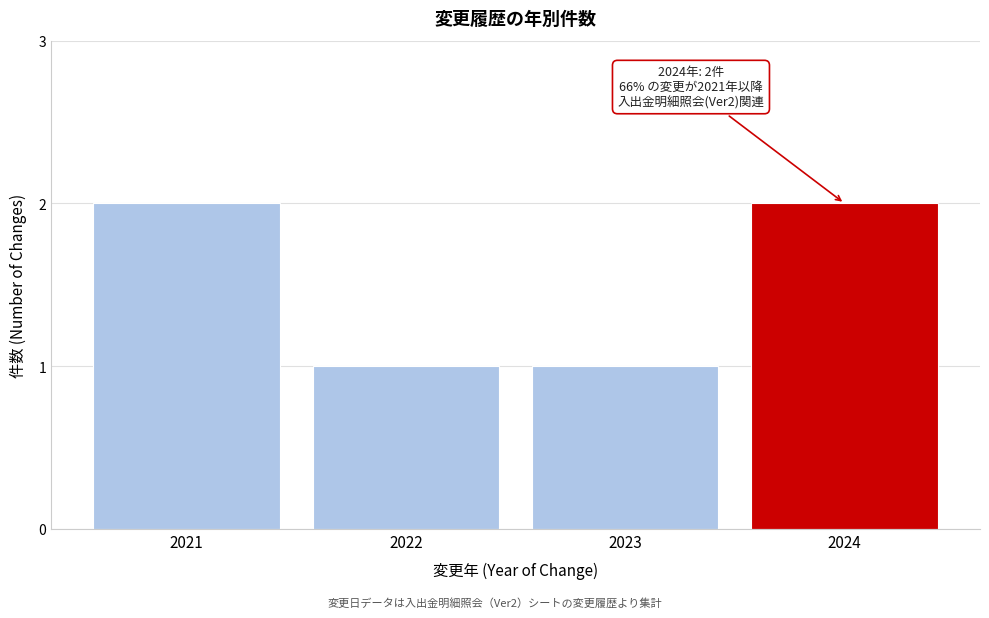

Reading right to left, list all the values displayed in this chart.

2	1	1	2